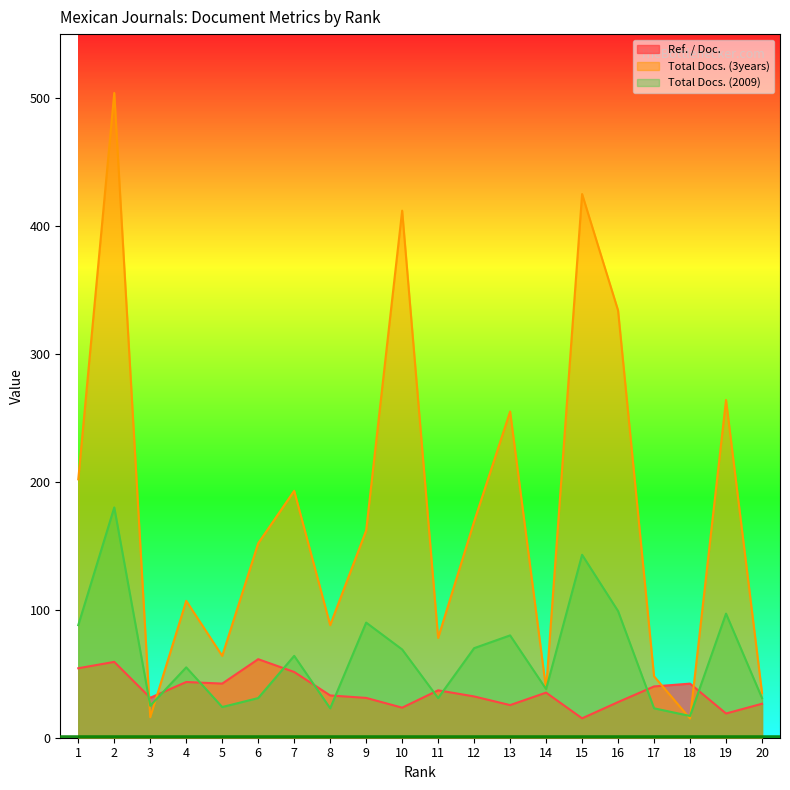

Between which two adjacent categories do Ref. / Doc. and Total Docs. (3years) first intersect?

2 and 3